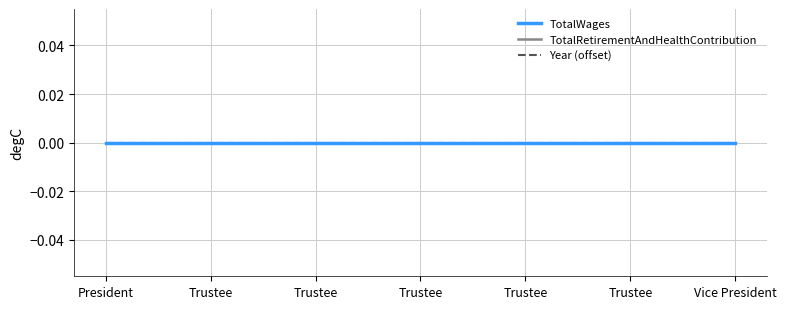

What is the label of the 4th point from the left?

Trustee